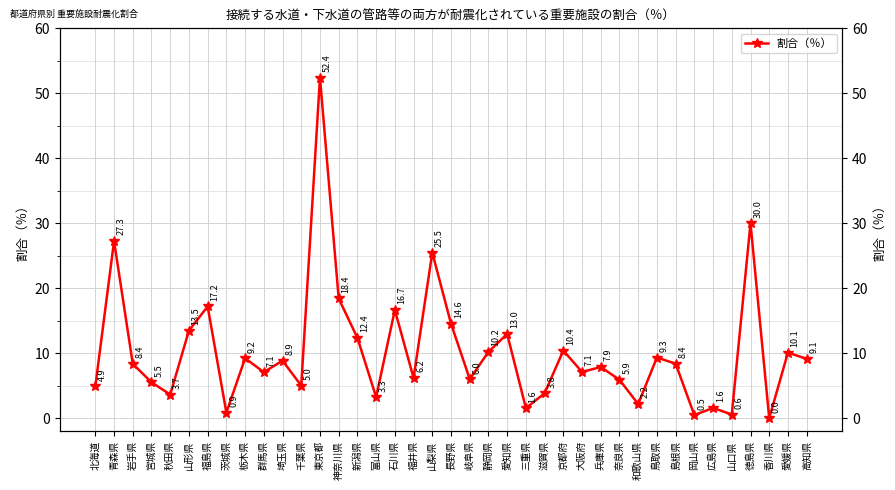

Which has a higher value, 栃木県 or 富山県?

栃木県